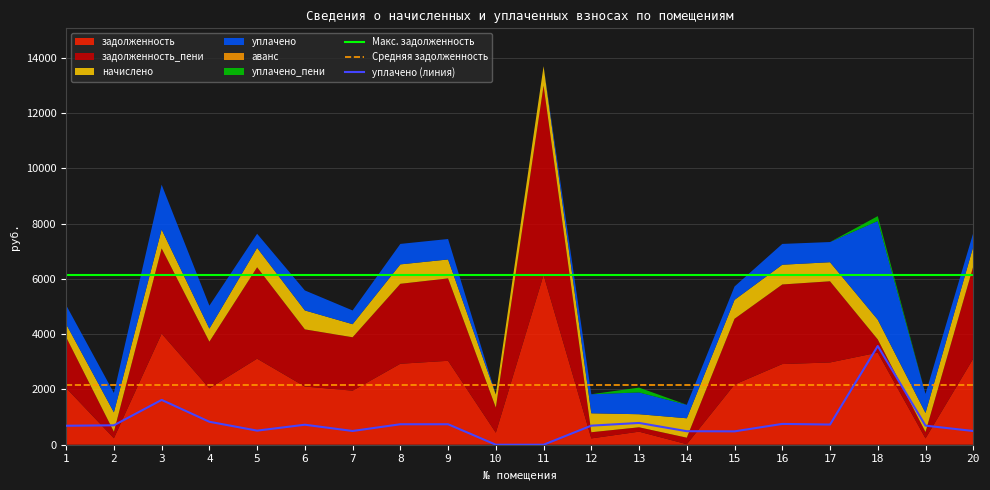

How many interior local peaks does the задолженность_пени series have?

5